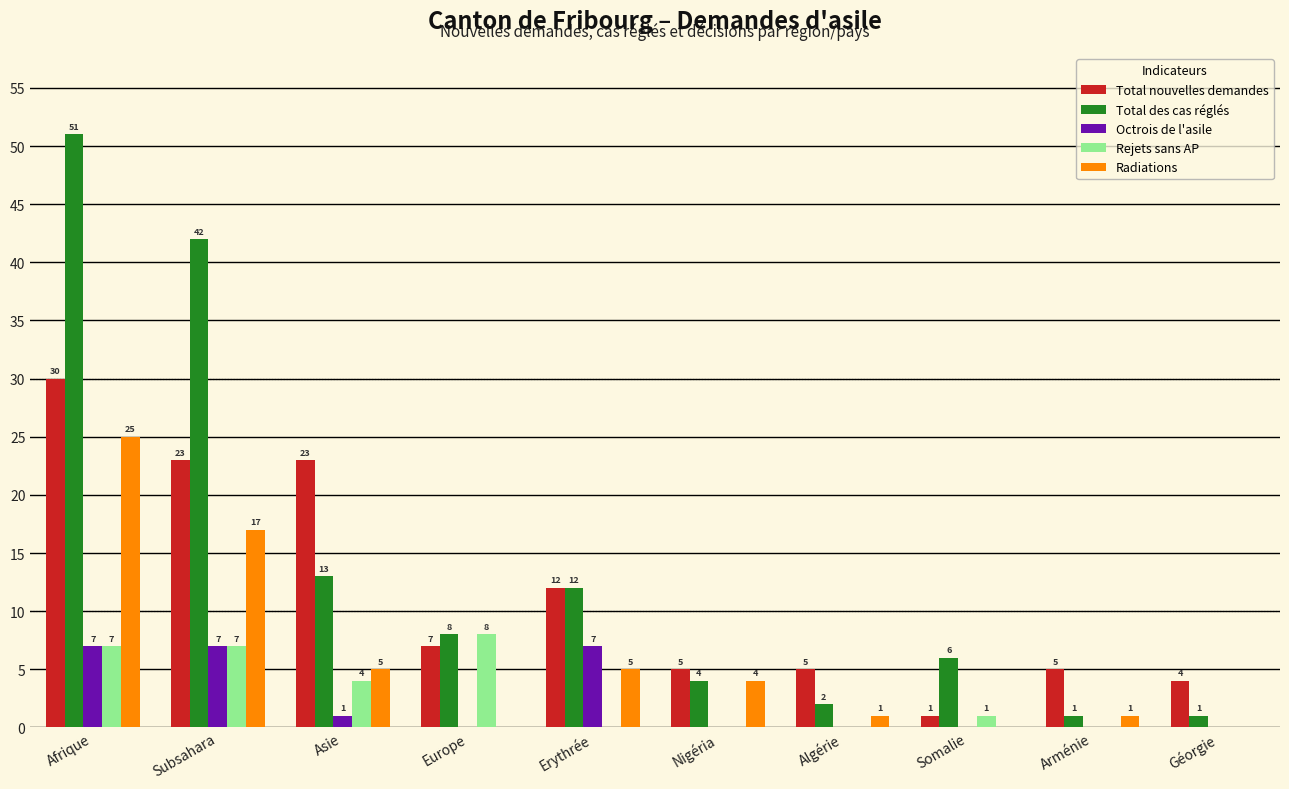

How many series are shown in this chart?

5